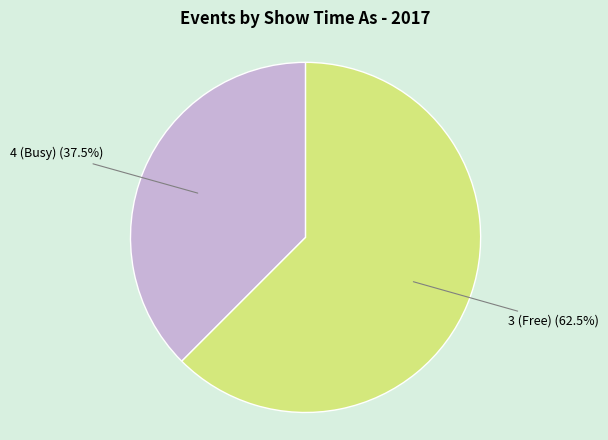

Combined, what portion of the pie is 4 (Busy) and 3 (Free)?

100.0%